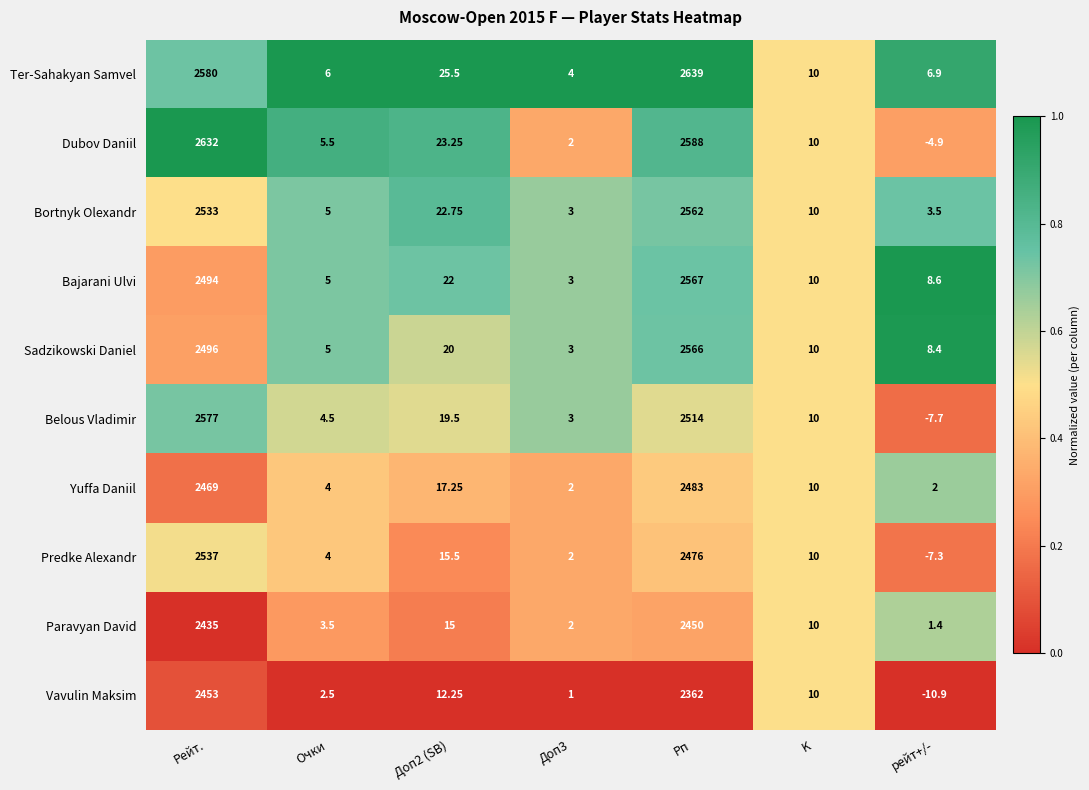

Where is Vavulin Maksim nearest to the value 1221?

Рп